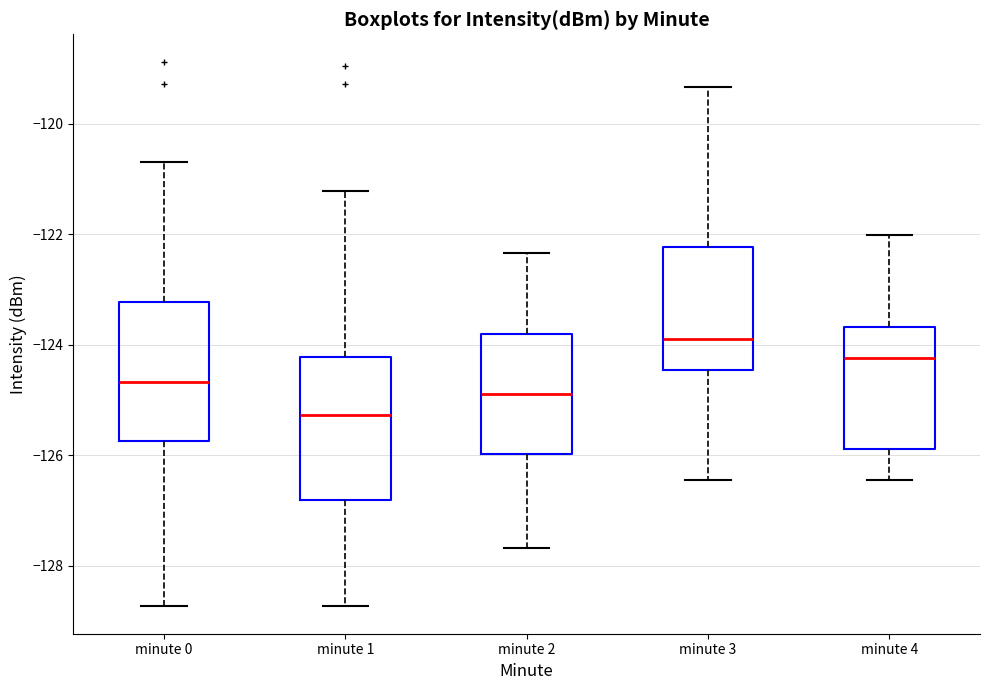

Where does the median line of the box for minute 0 sit on the y-axis? The values are not printed on the chart, so give them approximately, as read against the axis.

-124.6